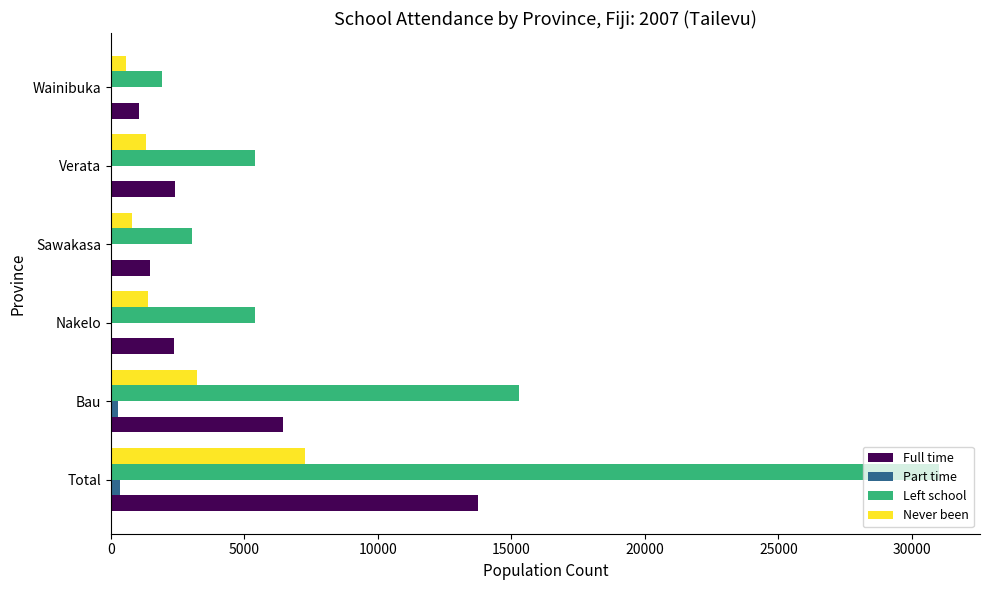

What is the highest value of the Full time series?

13742